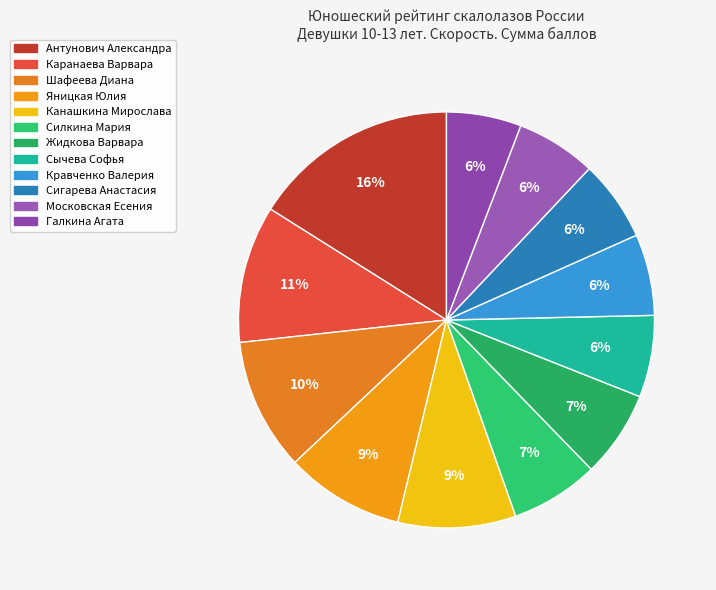

How many slices are in this pie chart?

12